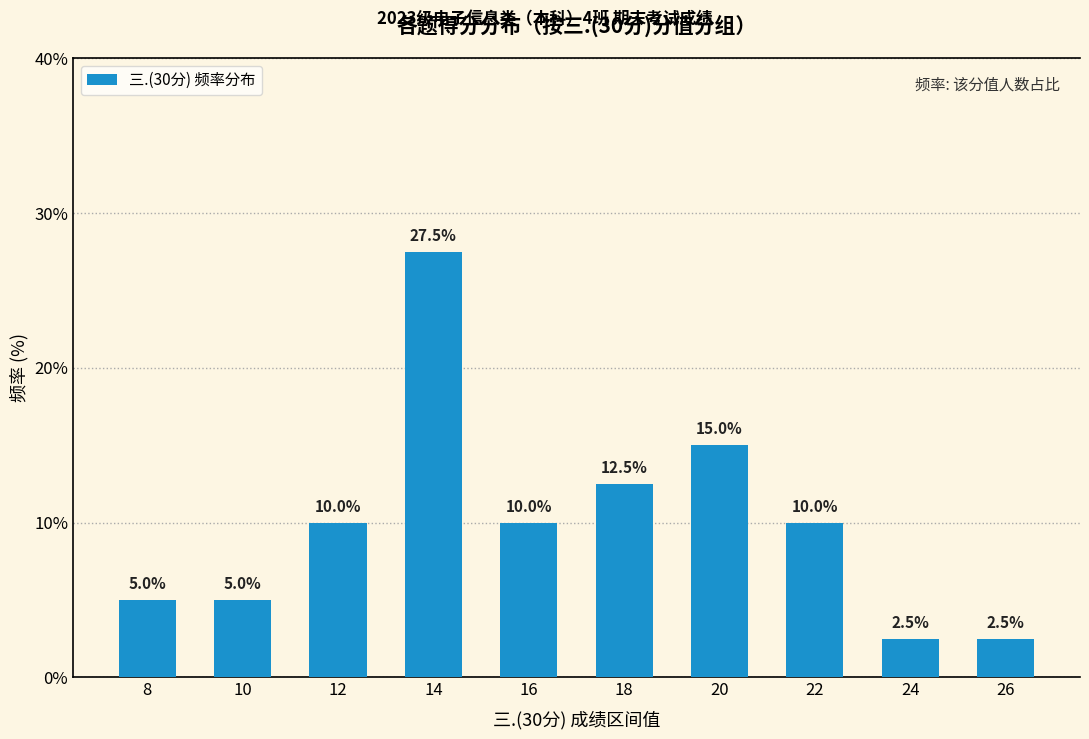

At which label is the value closest to 15?

20